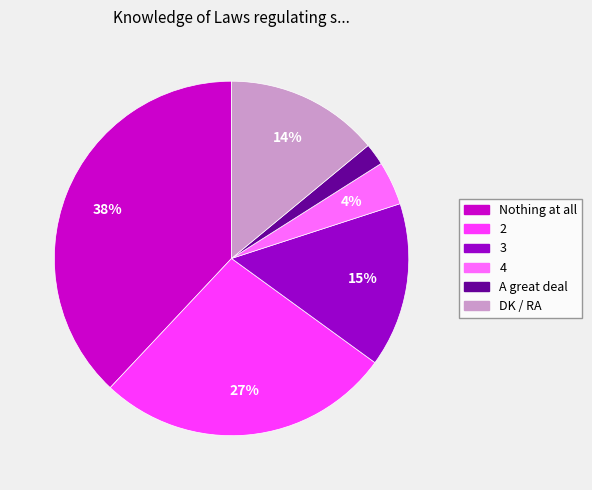

The 4 slice represents 10% of the pie. True or false?

False